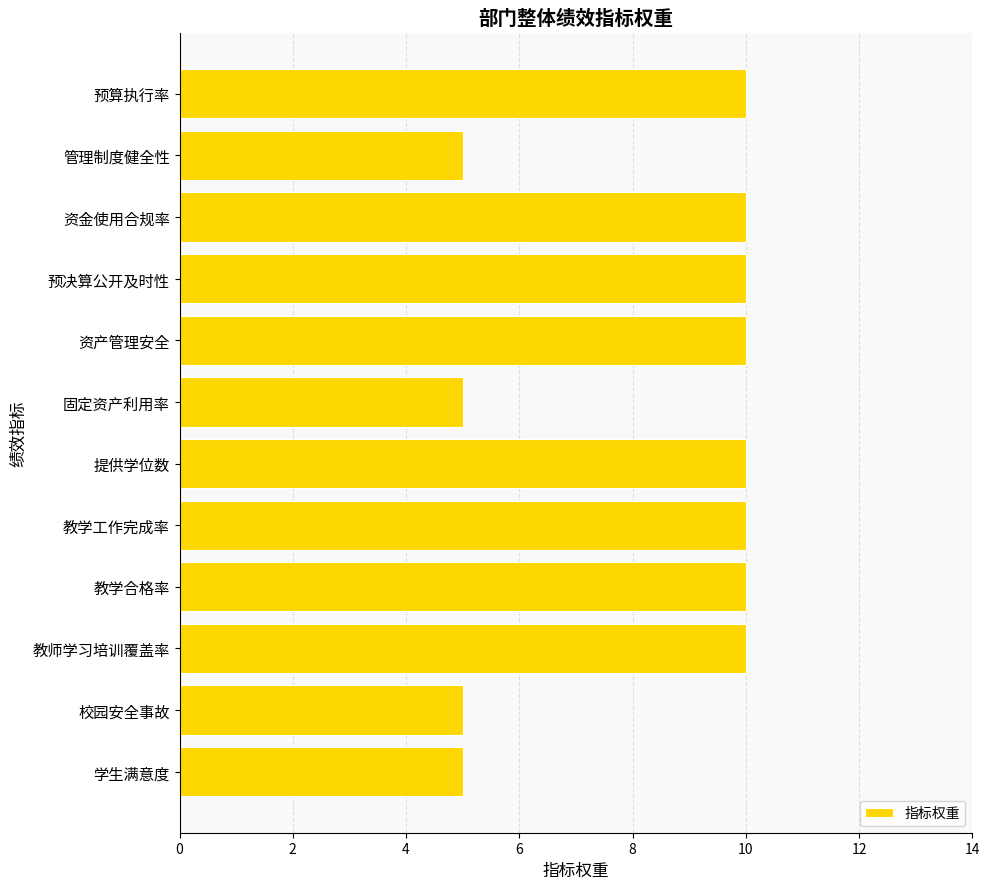

Is it true that the value at 资产管理安全 is 10?

True